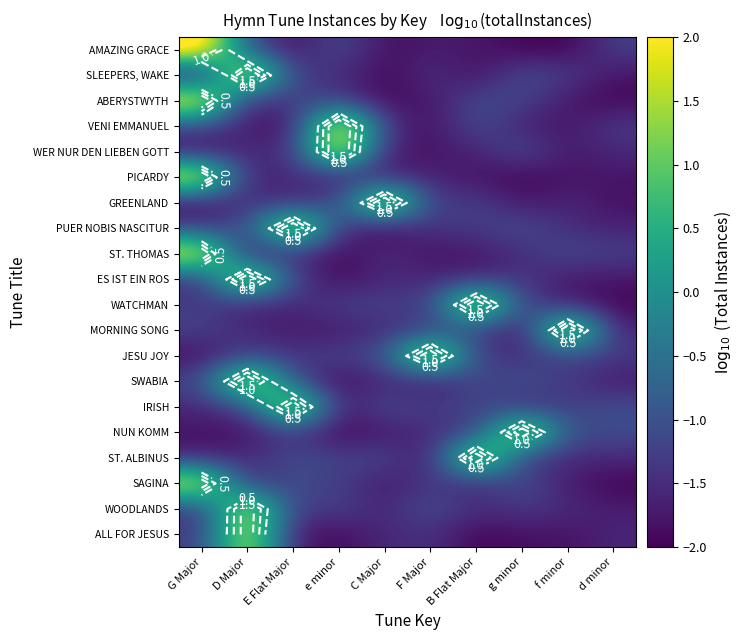

How many categories are shown in the chart?

10